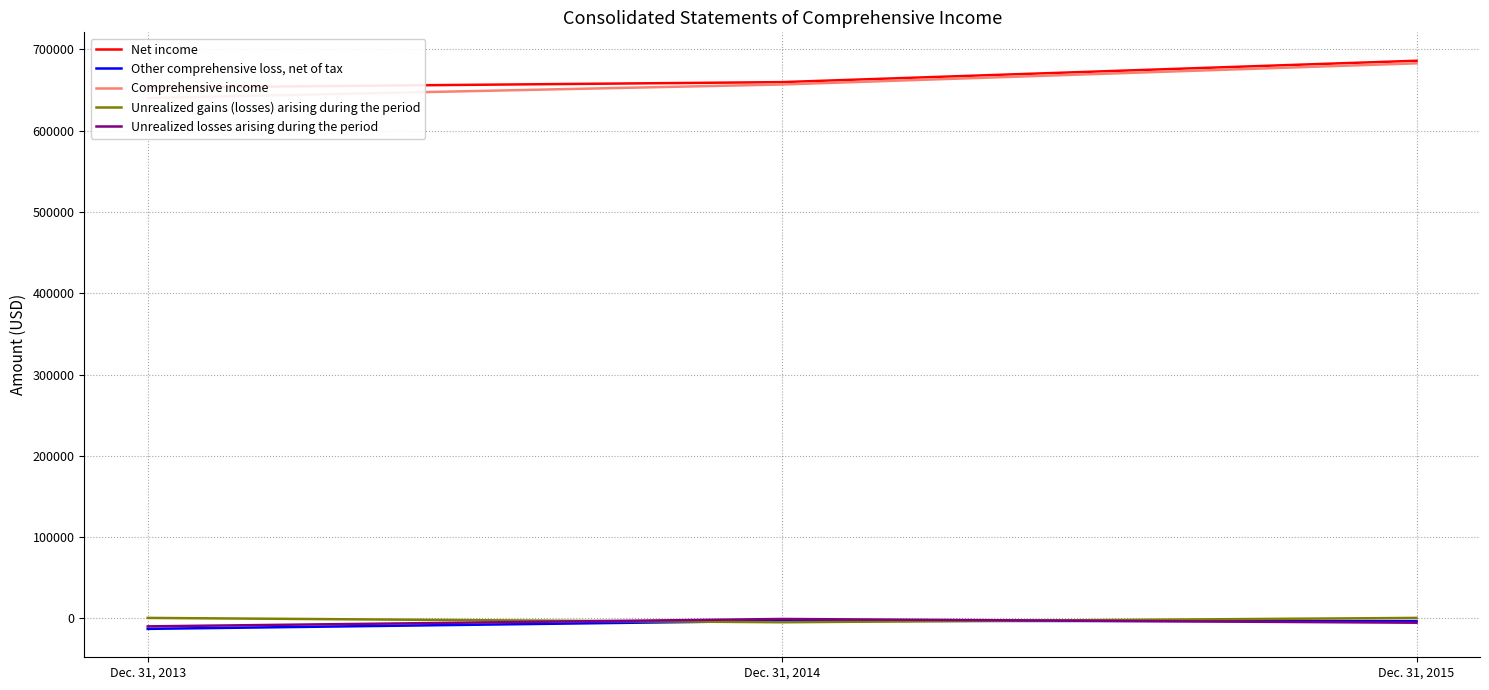

Reading left to right, what are all the values shown in this chart?

Net income: 652800	659571	685866
Other comprehensive loss, net of tax: -12767	-2909	-3180
Comprehensive income: 640033	656662	682686
Unrealized gains (losses) arising during the period: 704	-4629	716
Unrealized losses arising during the period: -9685	-604	-5209